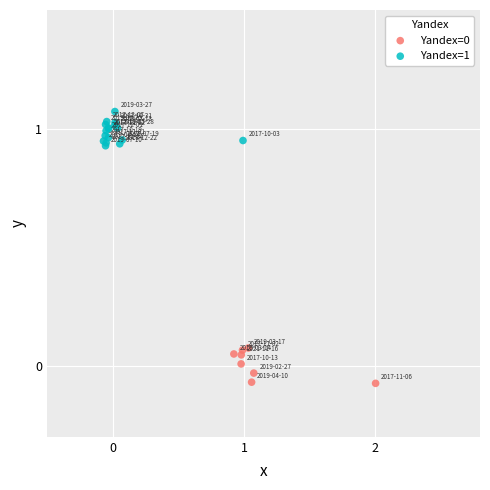

Which series reaches the maximum Y coordinate?

Yandex=1